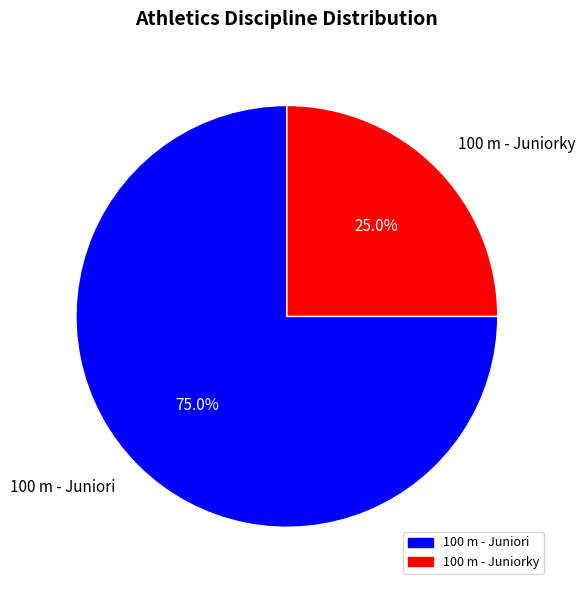

Count the number of slices in the pie.

2